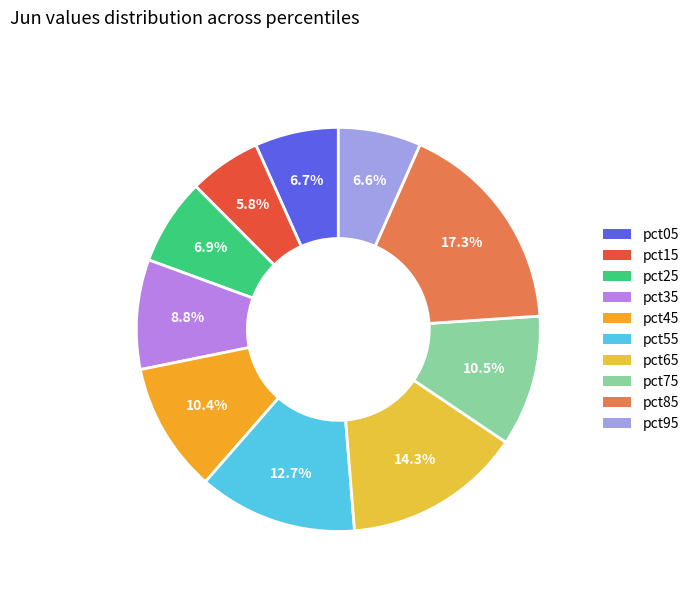

Is pct85 the majority of the pie?

No